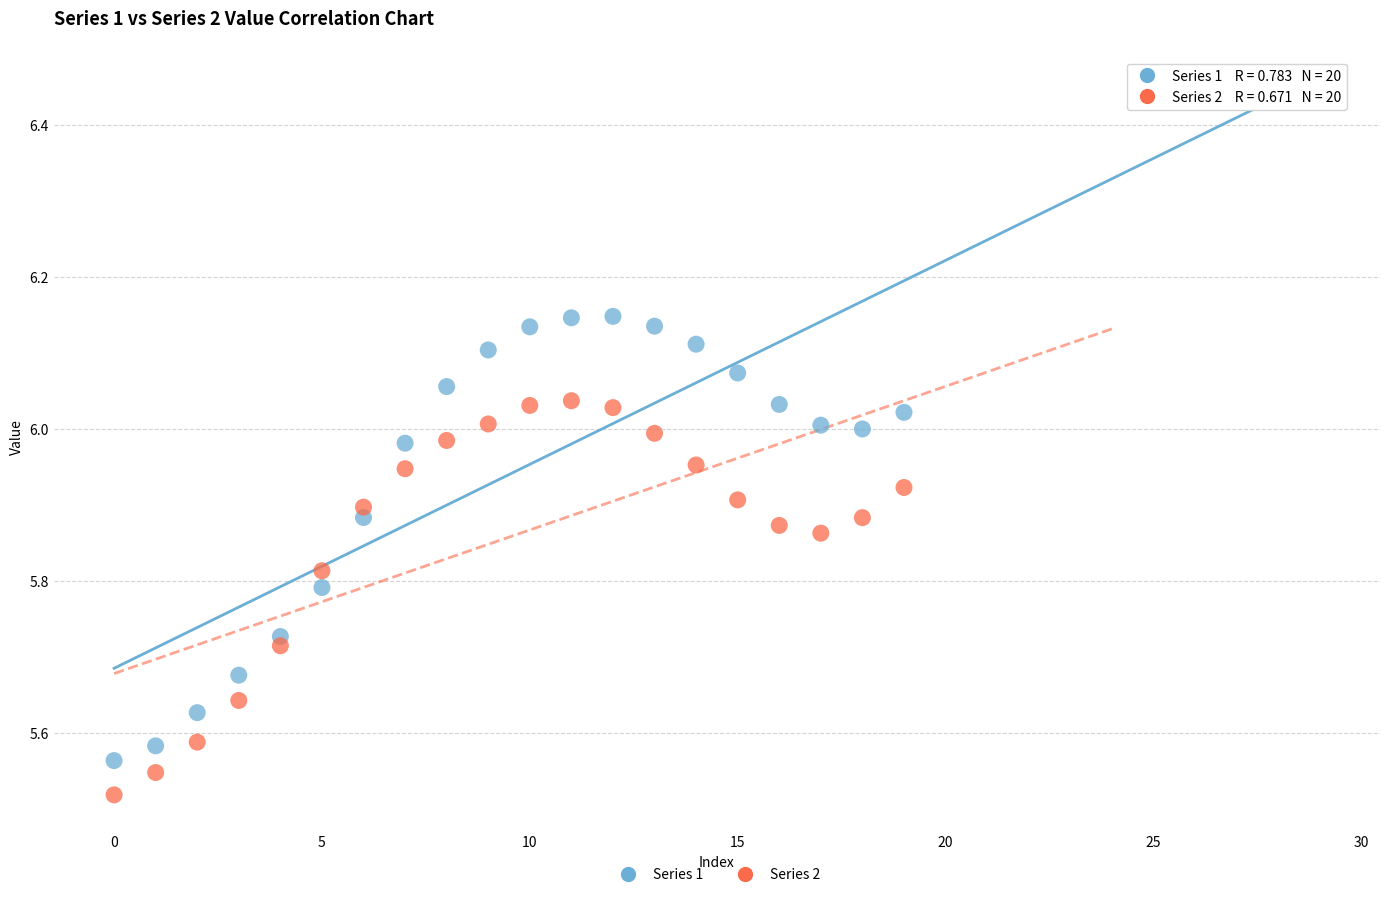

Which series reaches the maximum Y coordinate?

Series 1